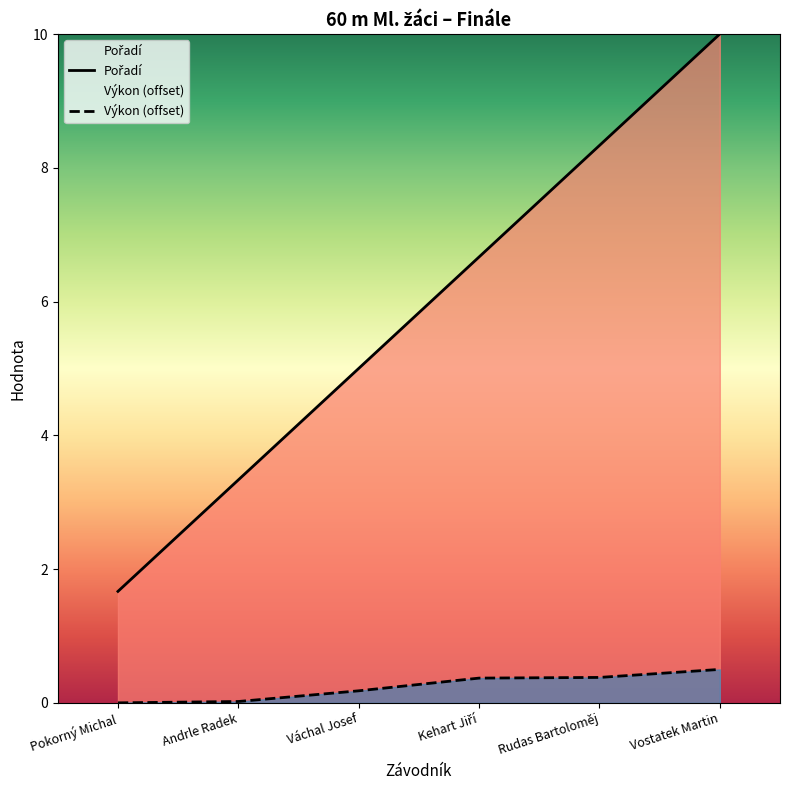

What is the label of the 1st point from the left?

Pokorný Michal